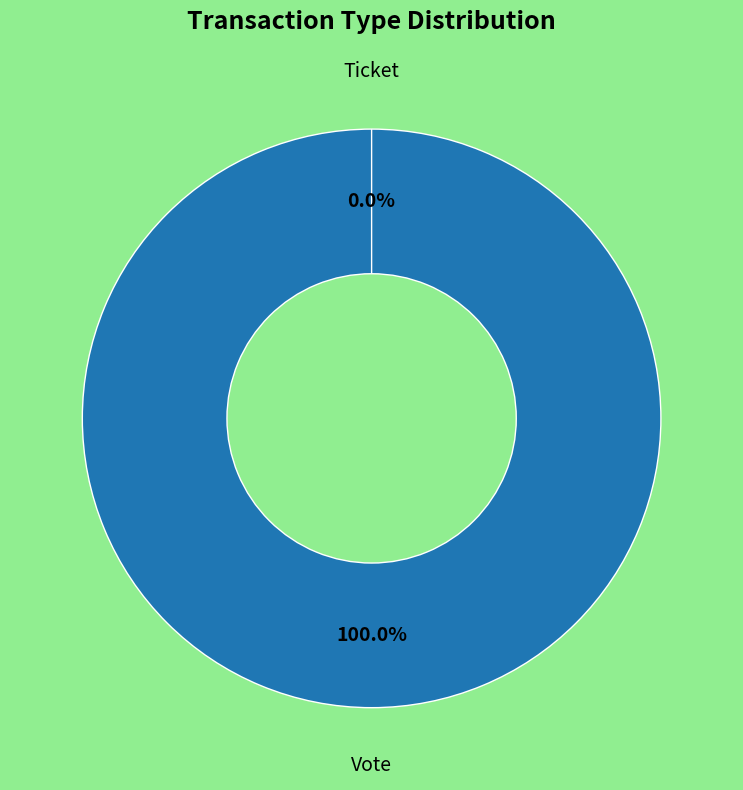

Rank the categories by value from highest to lowest.

Vote, Ticket